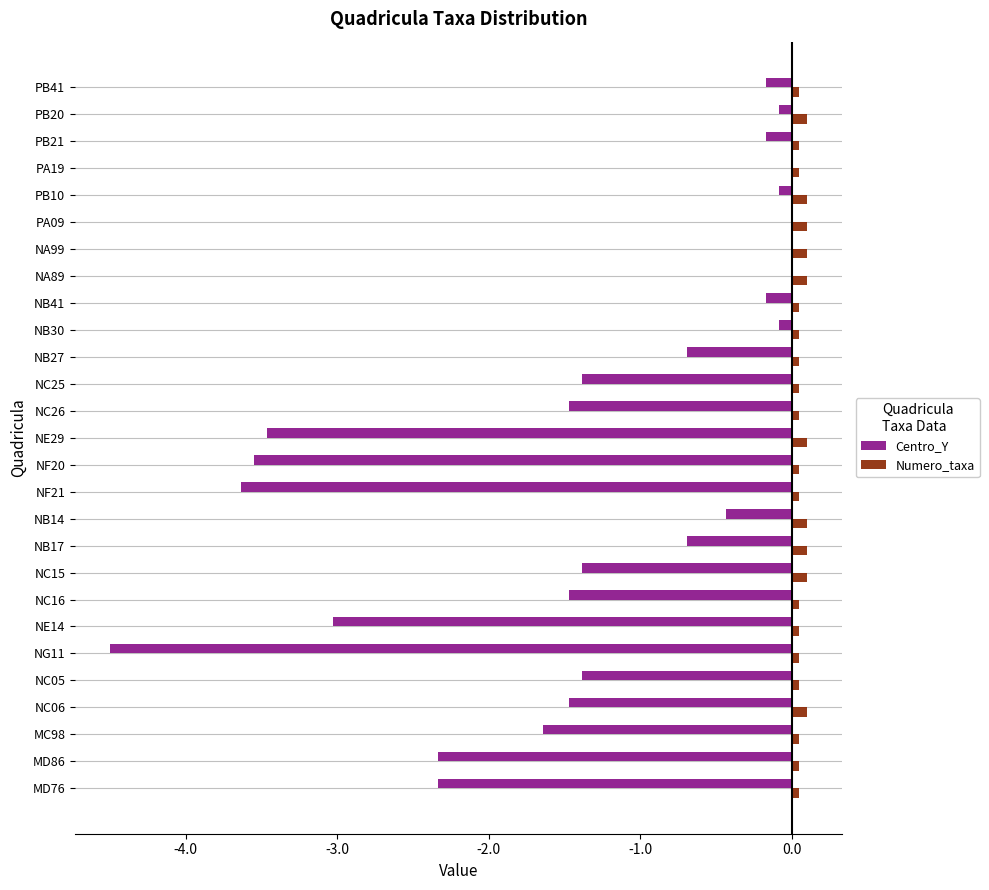

Between NE29 and NA99, which series saw the biggest shift?

Centro_Y